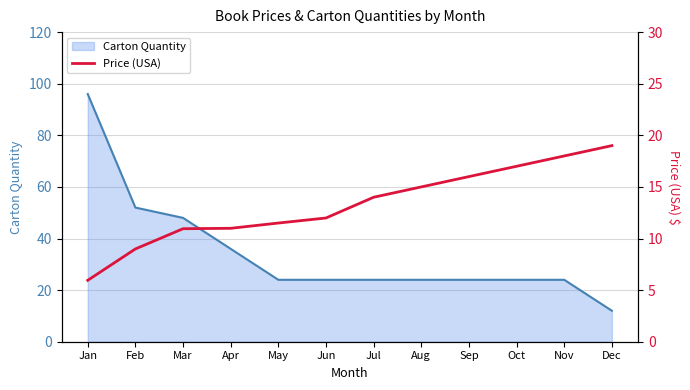

List the labels in order of value, largest first.

Dec, Nov, Oct, Sep, Aug, Jul, Jun, May, Apr, Mar, Feb, Jan